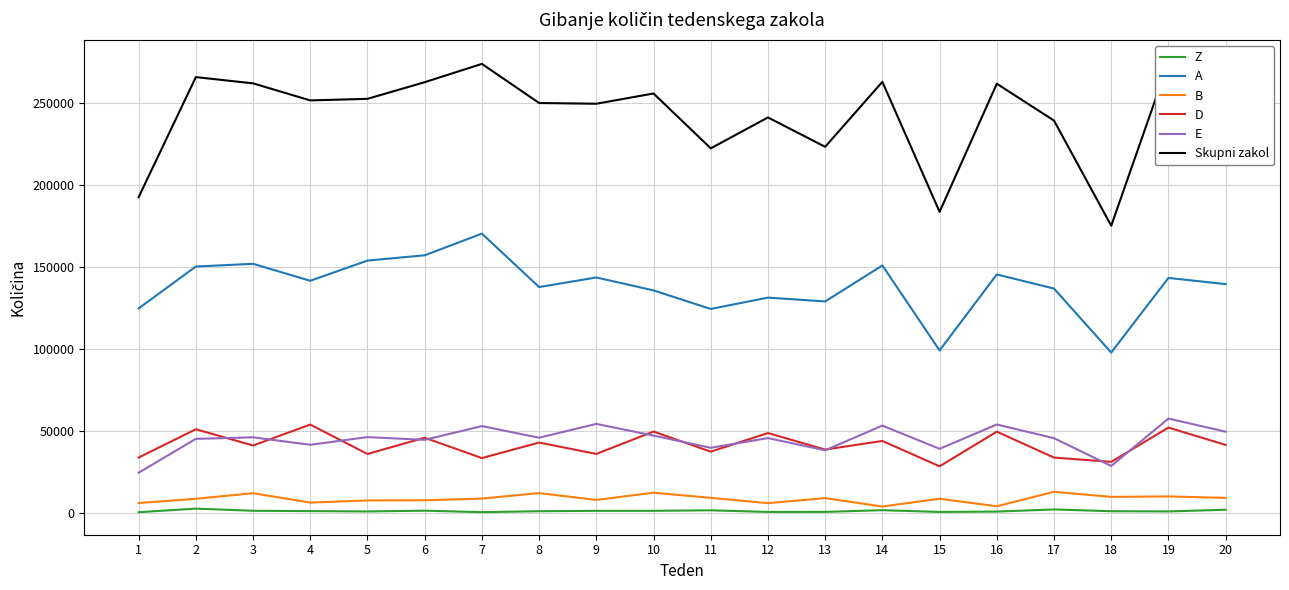

Is it true that A equals 139467 at 20?

True